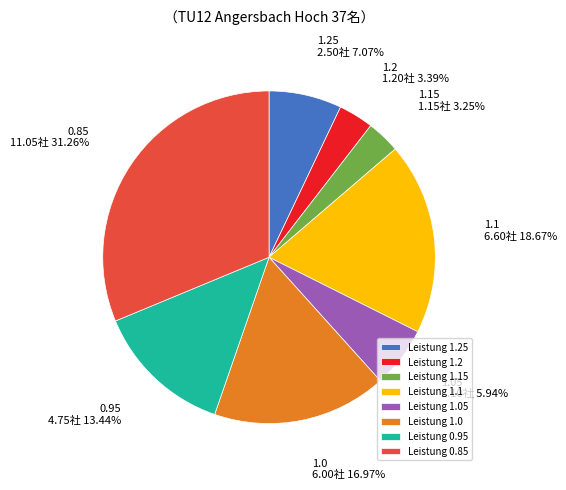

What is the ratio of the value at 1.0 to the value at 1.25?

2.4